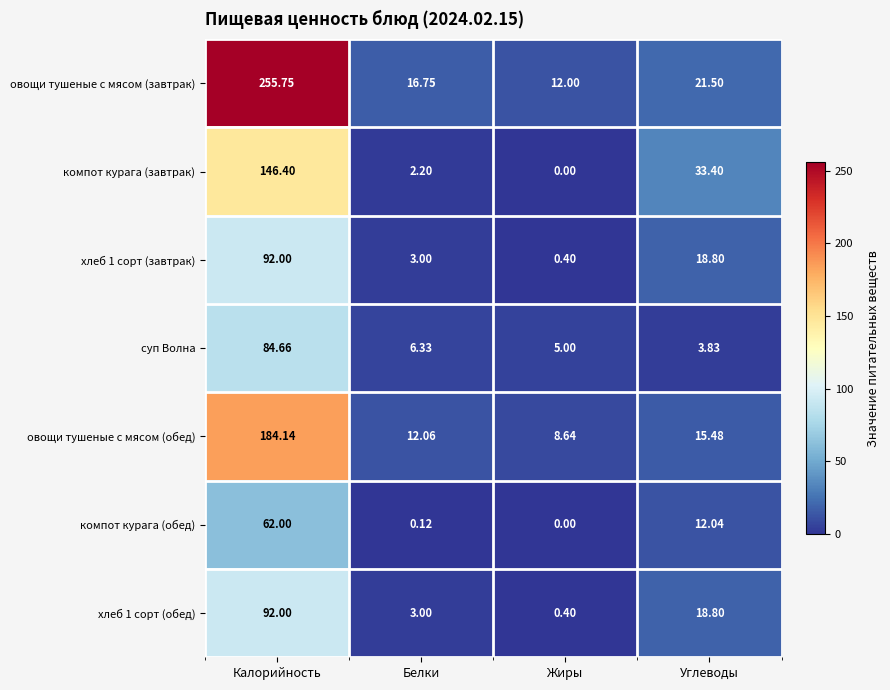

At which category is the sum across all series the highest?

Калорийность